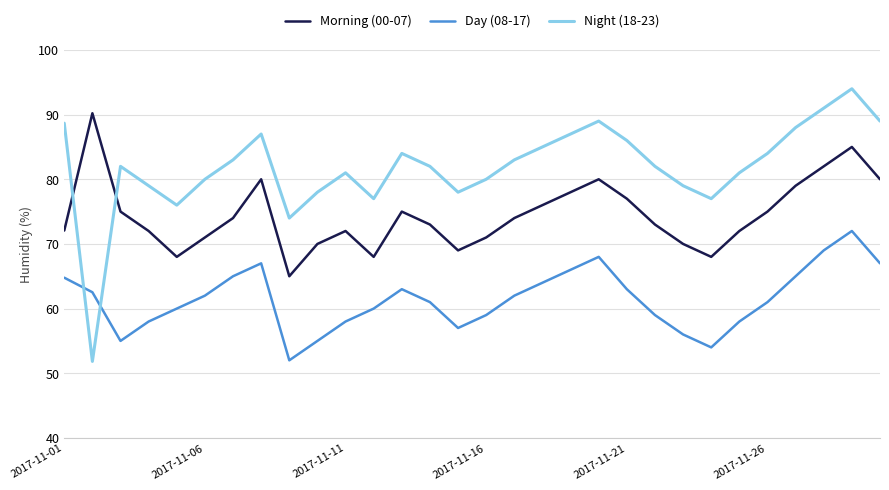

Which series has the largest range (max minus min)?

Night (18-23)